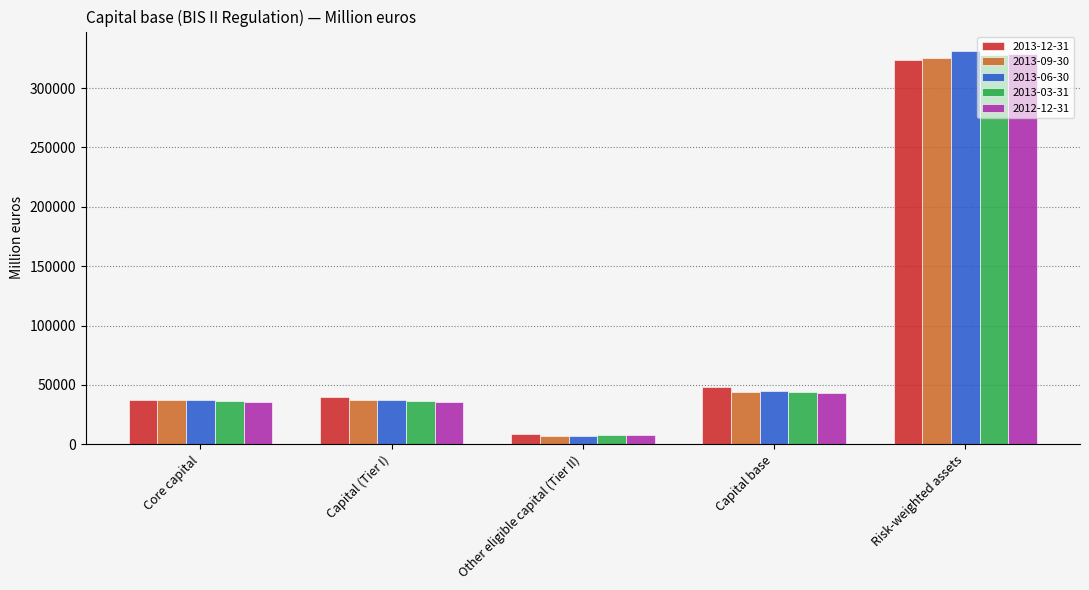

At which label does 2013-06-30 reach its minimum?

Other eligible capital (Tier II)